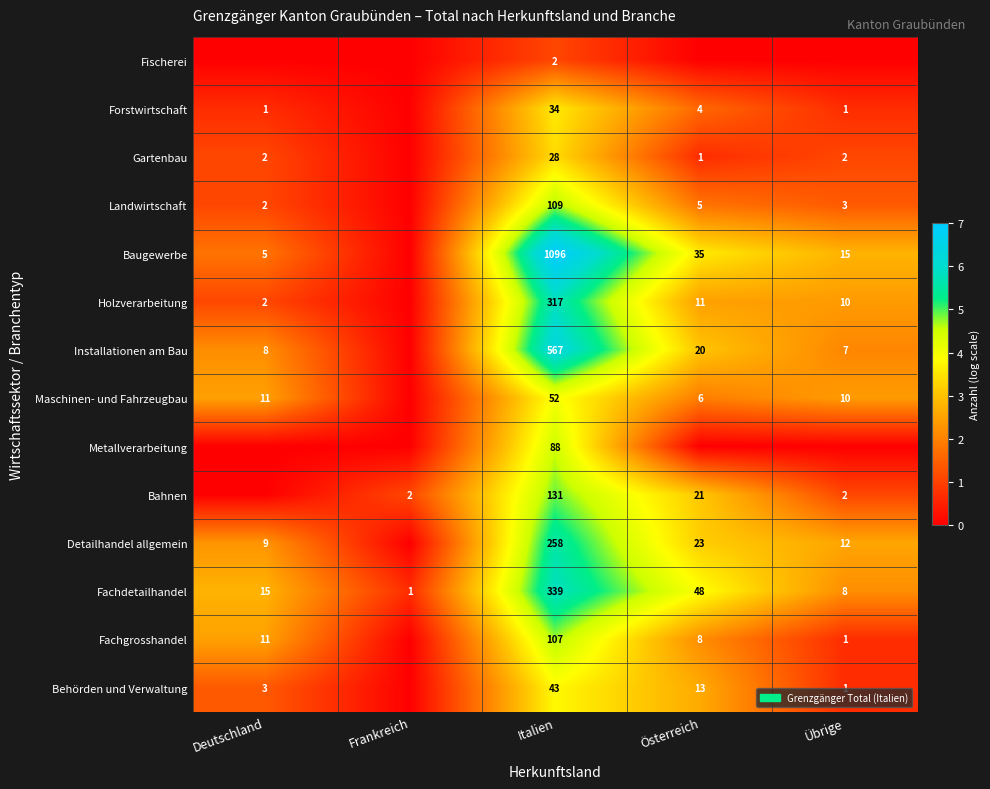

The Fachgrosshandel series shows 5 at Deutschland. True or false?

False